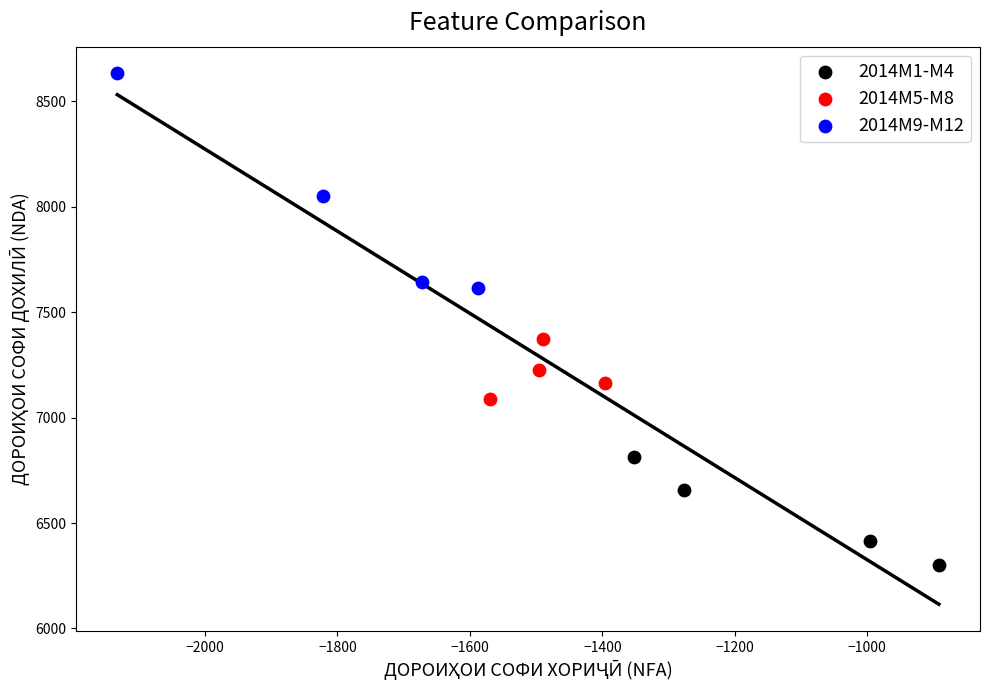

Which series reaches the minimum Y coordinate?

2014M1-M4